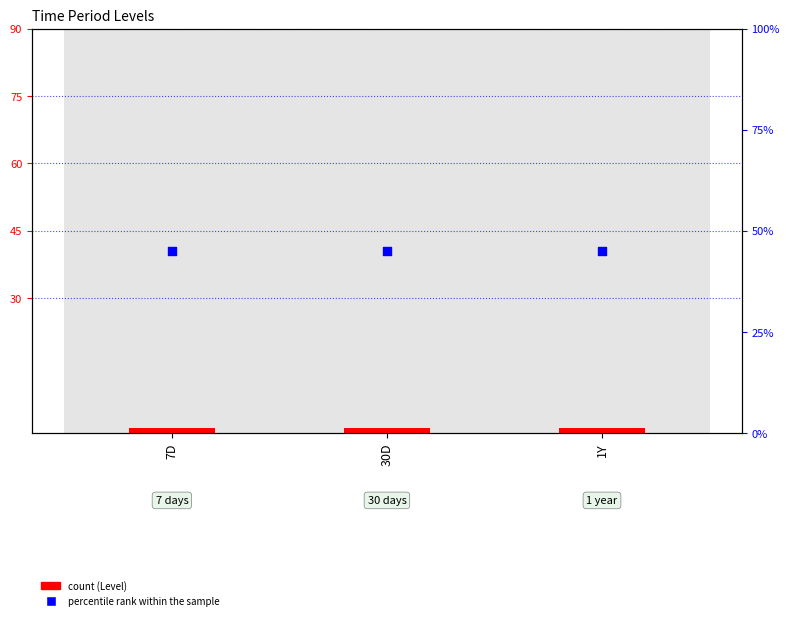

What is the total value across all series at 1Y?

46